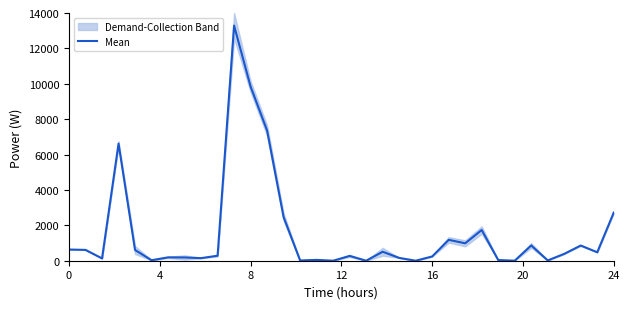

What is the highest value of the Mean series?

13287.6